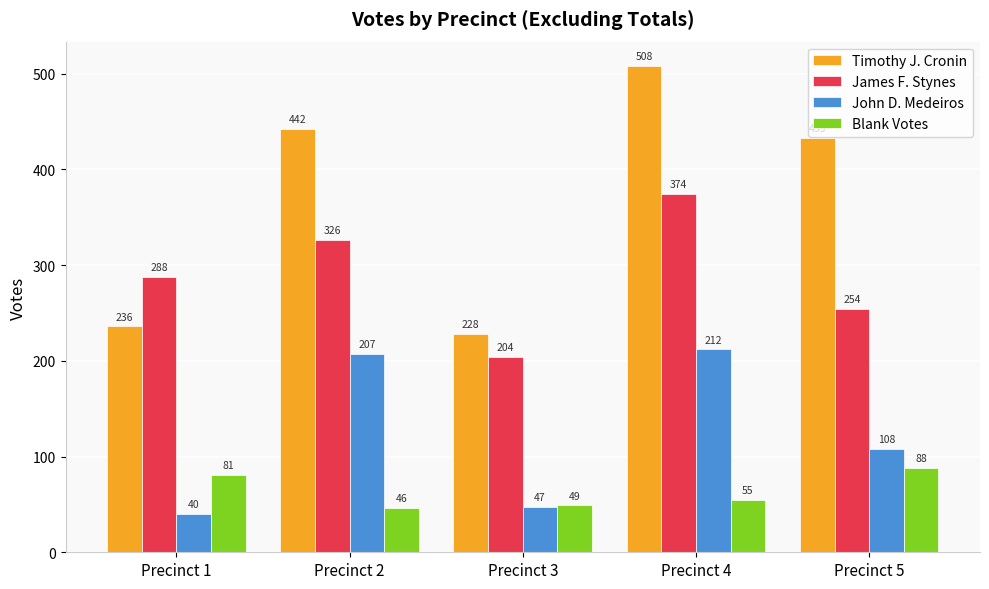

What is the value of the Blank Votes bar at the 1st from the left?

81